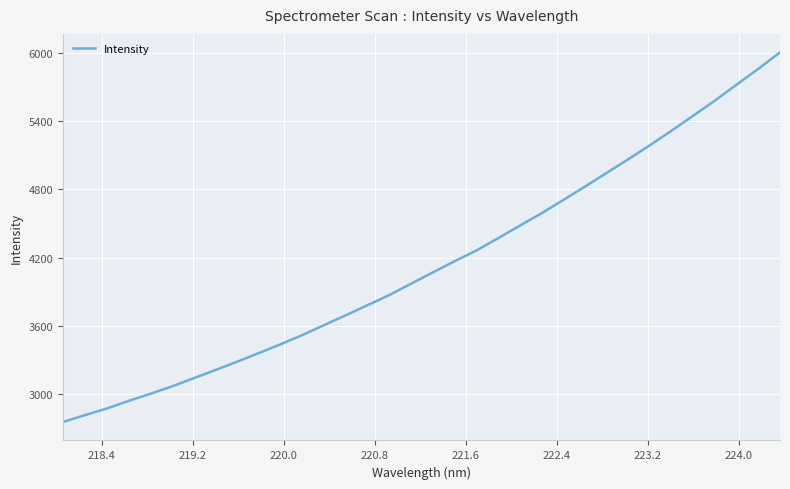

What is the minimum value shown in the chart?

2755.1